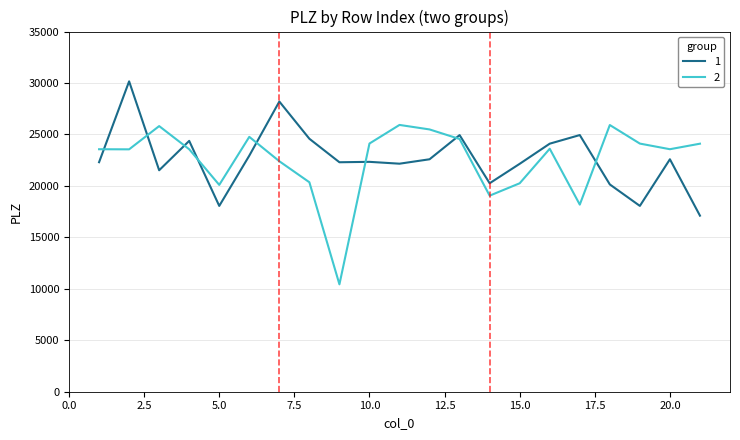

What are all the series names shown in the legend?

1, 2